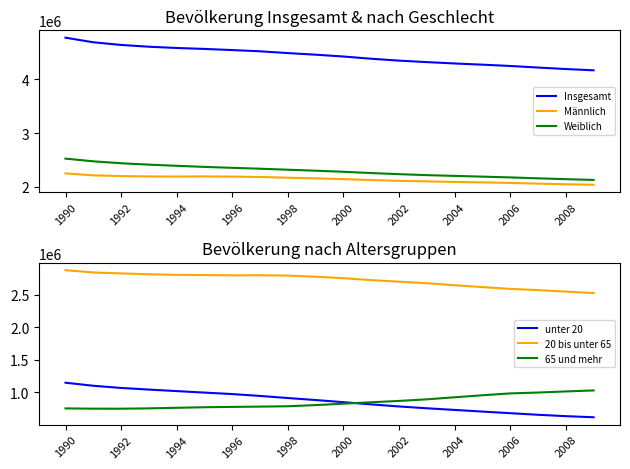

What is the lowest value of the 65 und mehr series?

746393